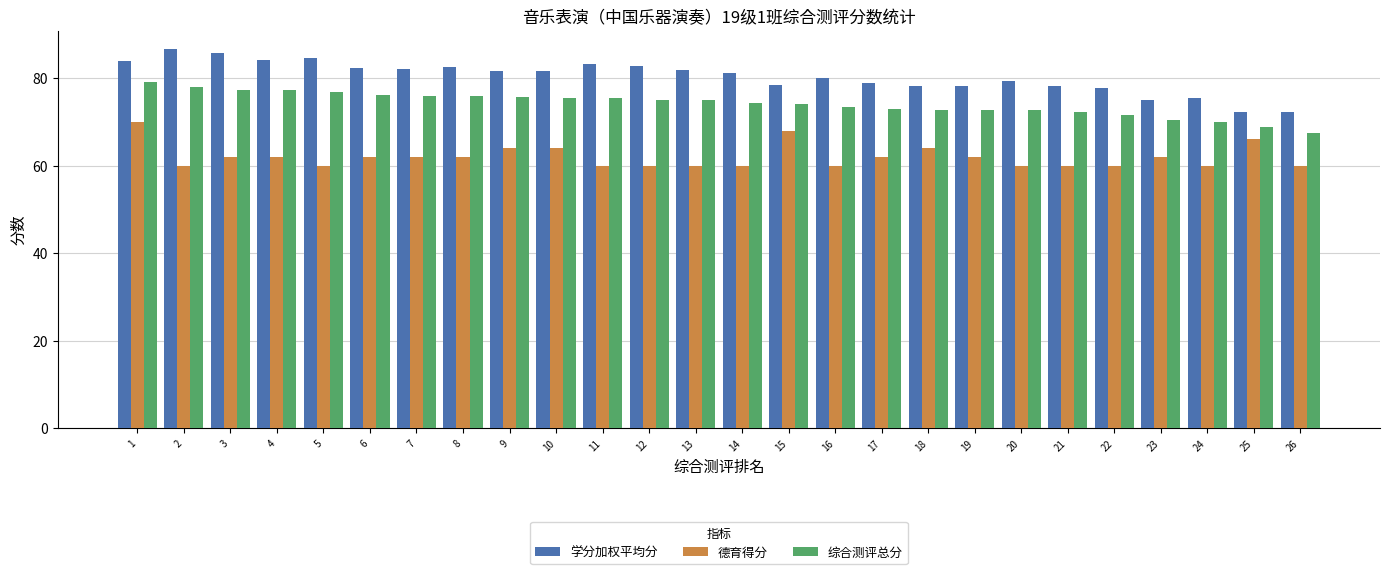

What is the difference between the 德育得分 values at 26 and 4?

2.0